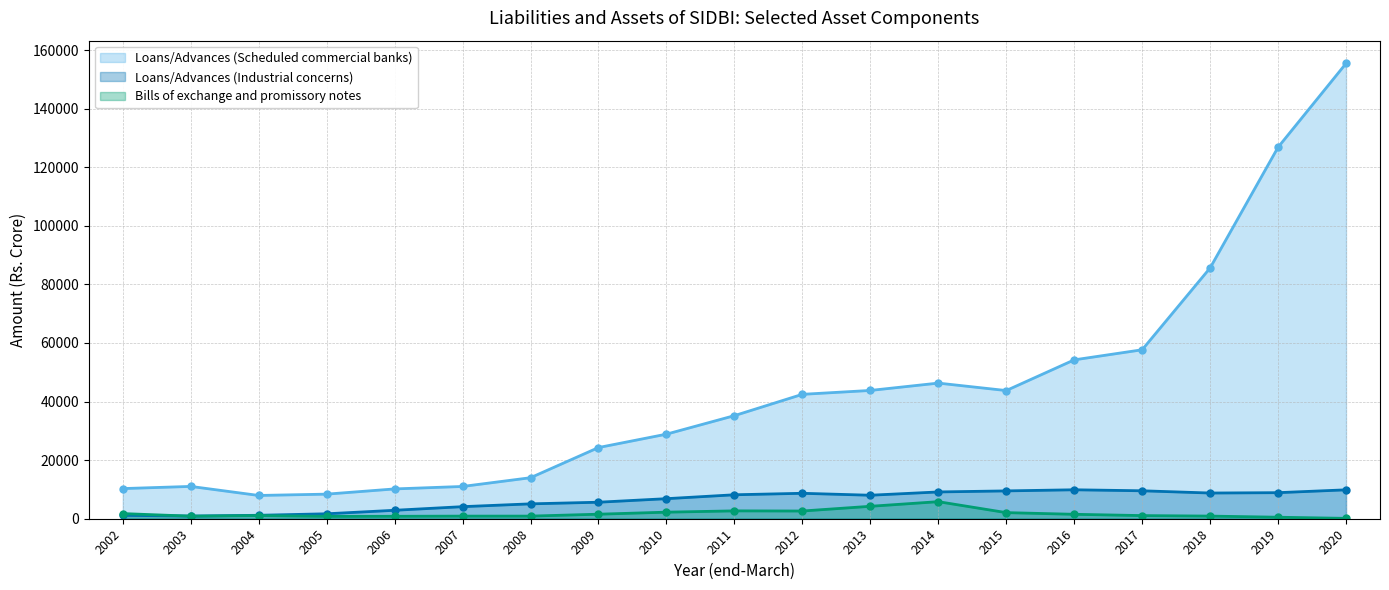

What is the difference between the second highest and second lowest values in the Loans/Advances (Industrial concerns) series?

8708